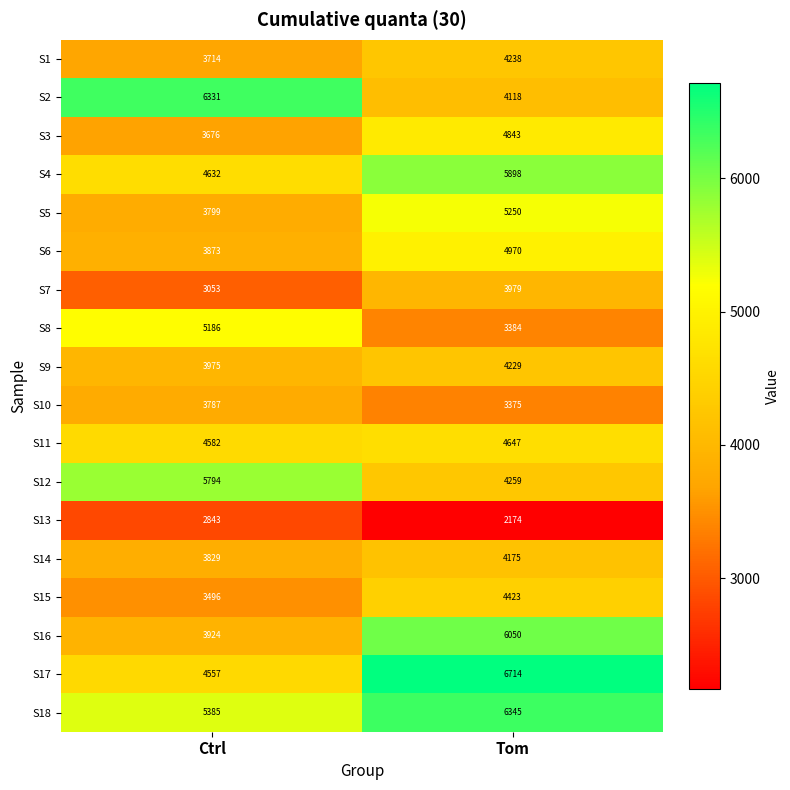

Which category has the lowest value across all series?

Tom